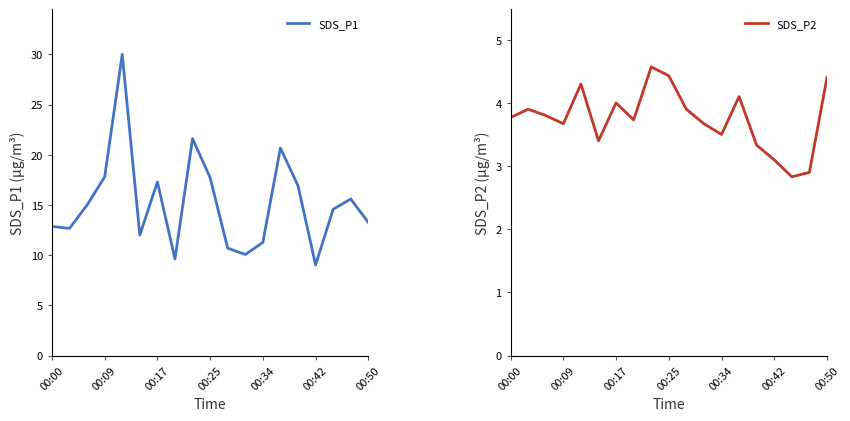

Is it true that SDS_P2 equals 5.9 at 14?

False